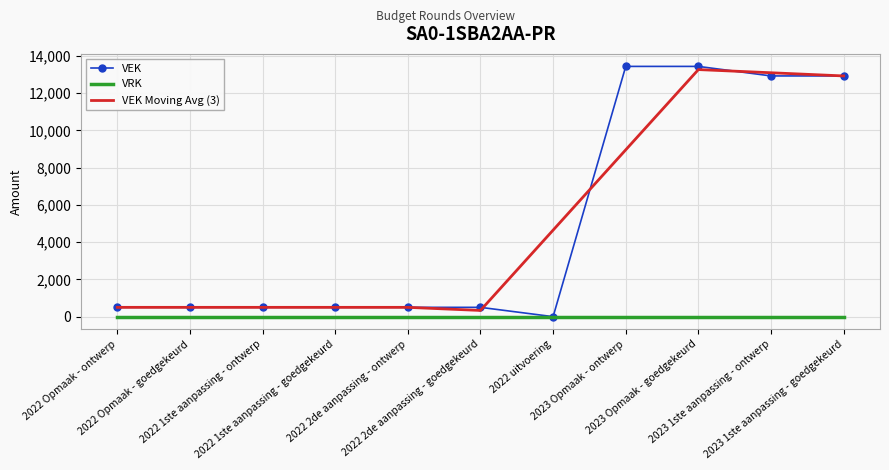

Rank the series by their maximum value, from lowest to highest.

VRK, VEK Moving Avg (3), VEK